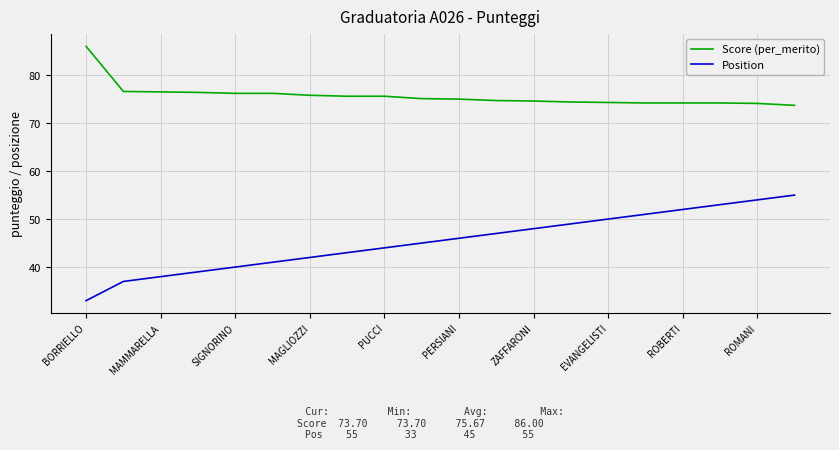

Rank the series by their maximum value, from lowest to highest.

Position, Score (per_merito)